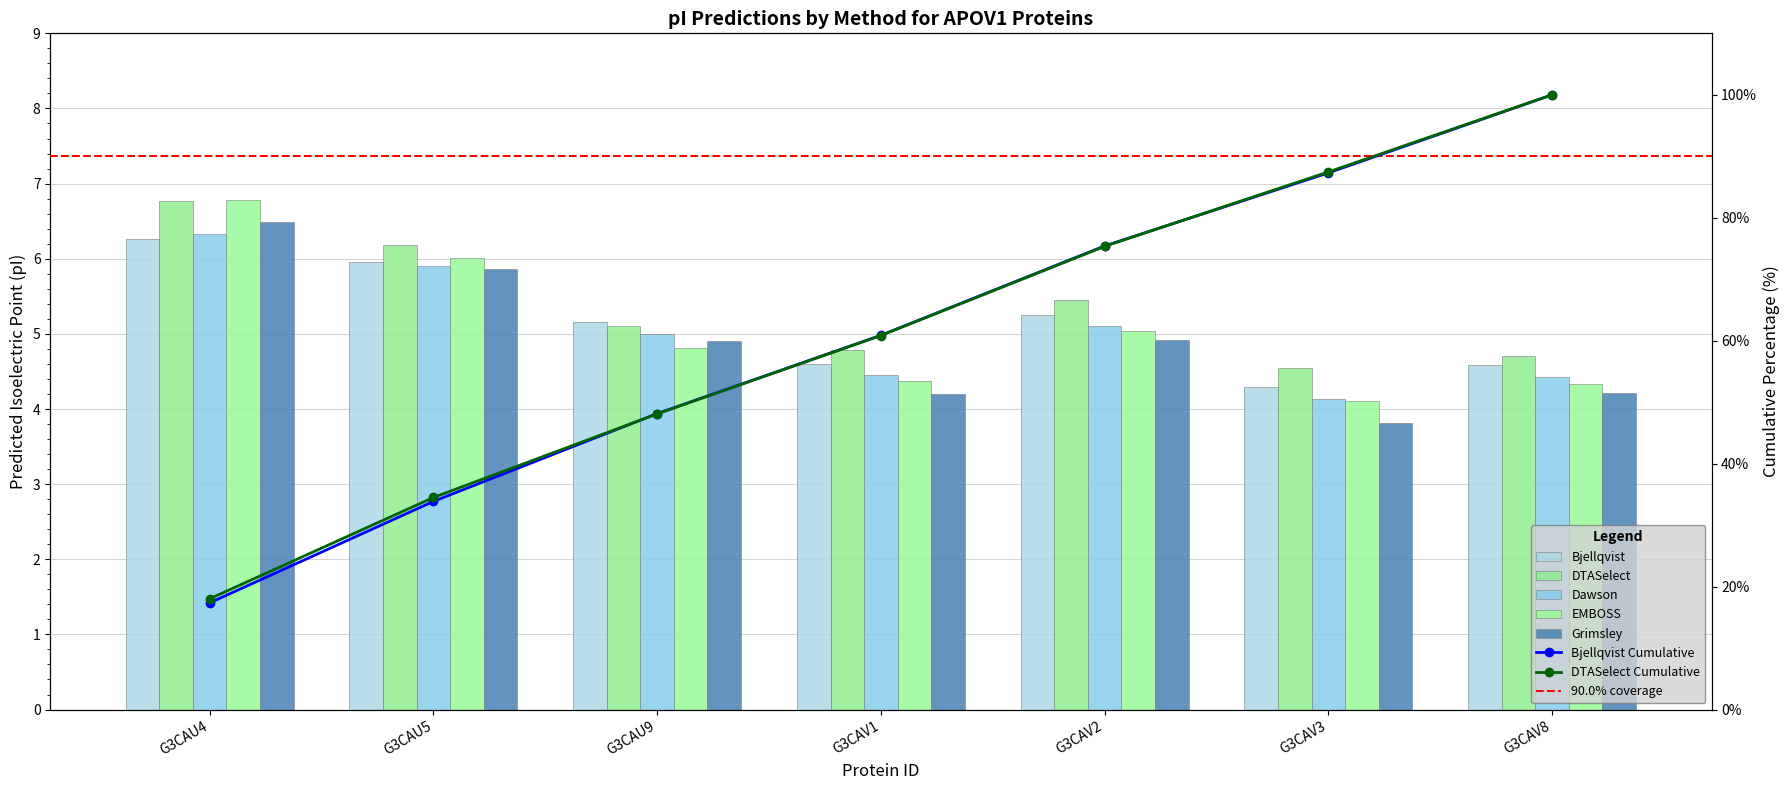

At which category is the sum across all series the highest?

G3CAU4